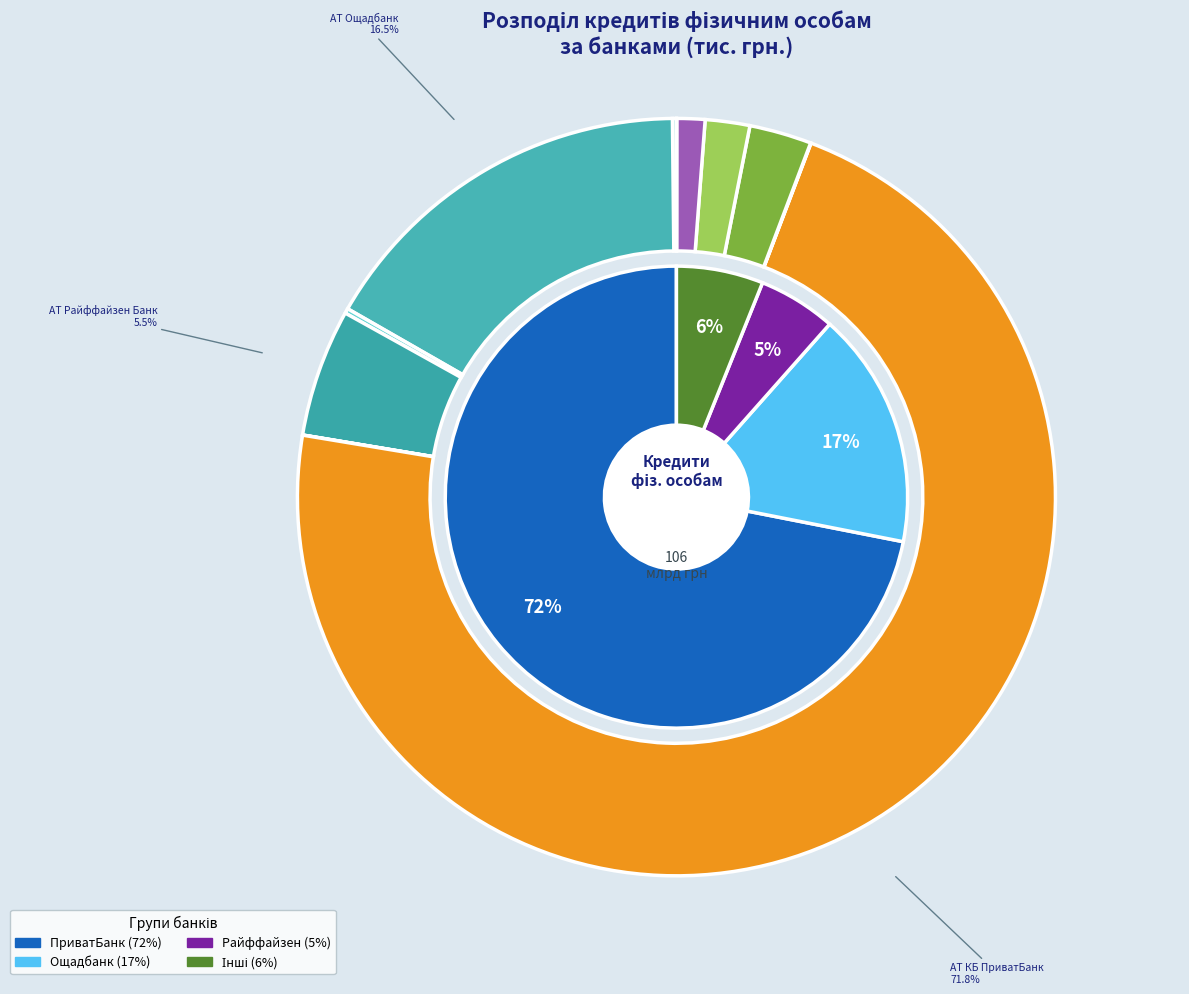

Rank the categories by value from lowest to highest.

ПрАТ БАНК ФАМІЛЬНИЙ, АТ АЛЬТБАНК, АТ ОКСІ БАНК, Полікомбанк, АТ Укрексімбанк, АТ БАНК АЛЬЯНС, АТ АКБ Львів, АТ КРЕДОБАНК, АТ ТАСКОМБАНК, АТ Райффайзен Банк, АТ Ощадбанк, АТ КБ ПриватБанк